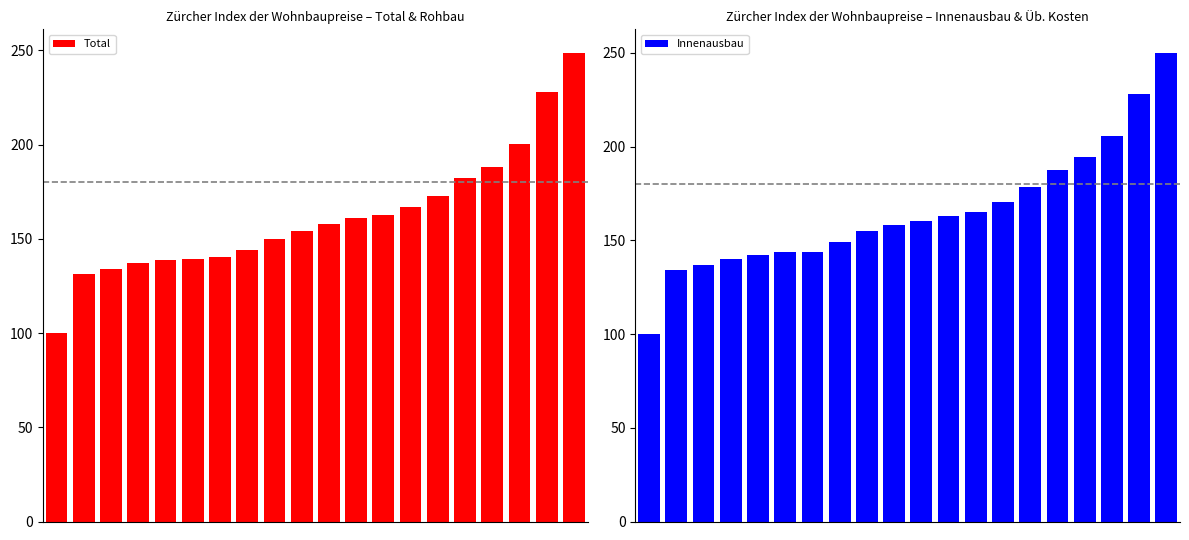

What is the difference between the second highest and second lowest values in the Total series?

96.6